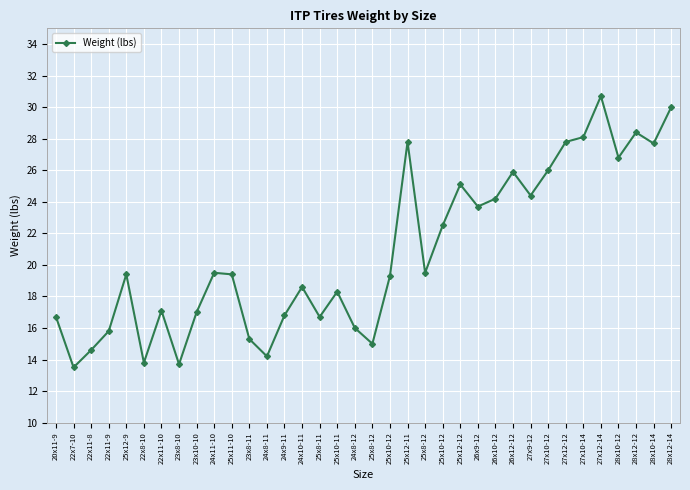

The chart shows a value of 25.1 at 25x12-12. True or false?

True